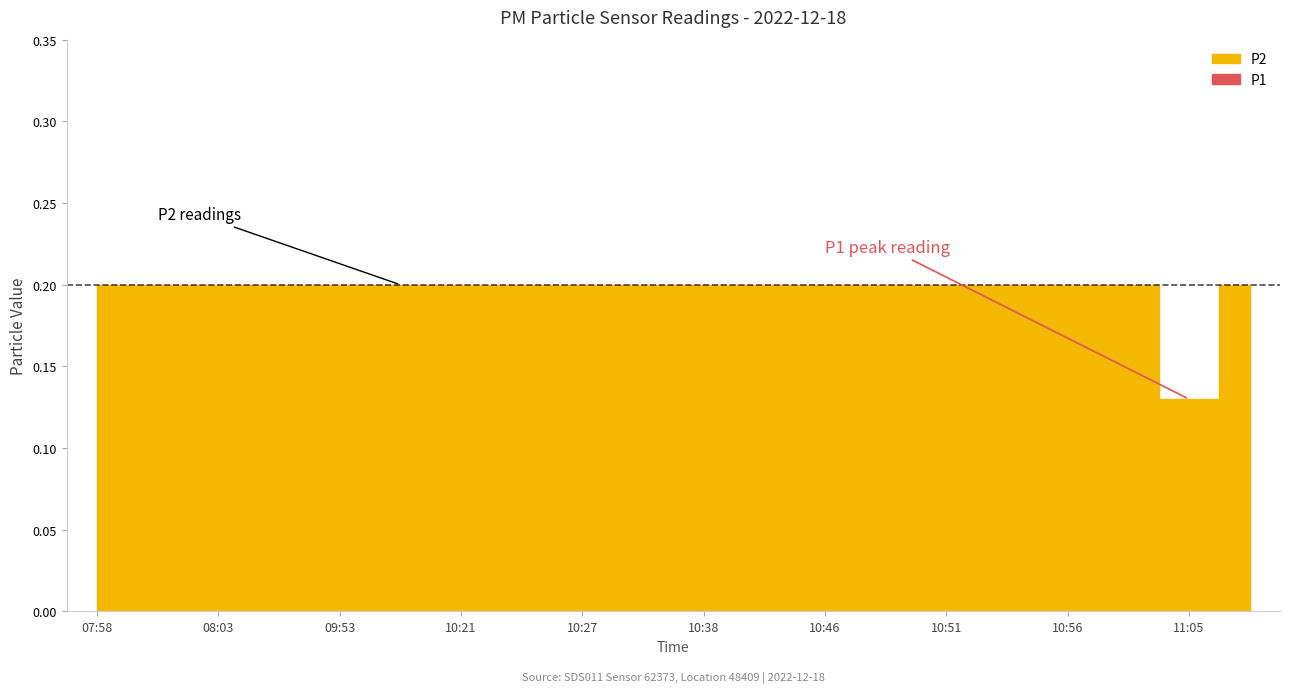

Between 10:51 and 10:54, which series saw the biggest shift?

P1